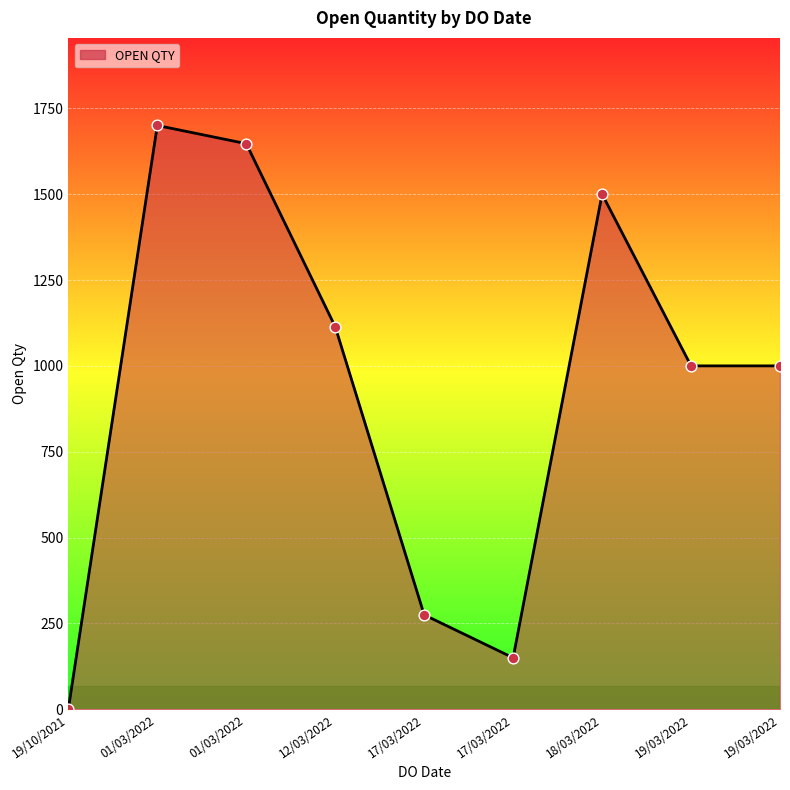

What is the change in value from 01/03/2022 to 17/03/2022?

-1372